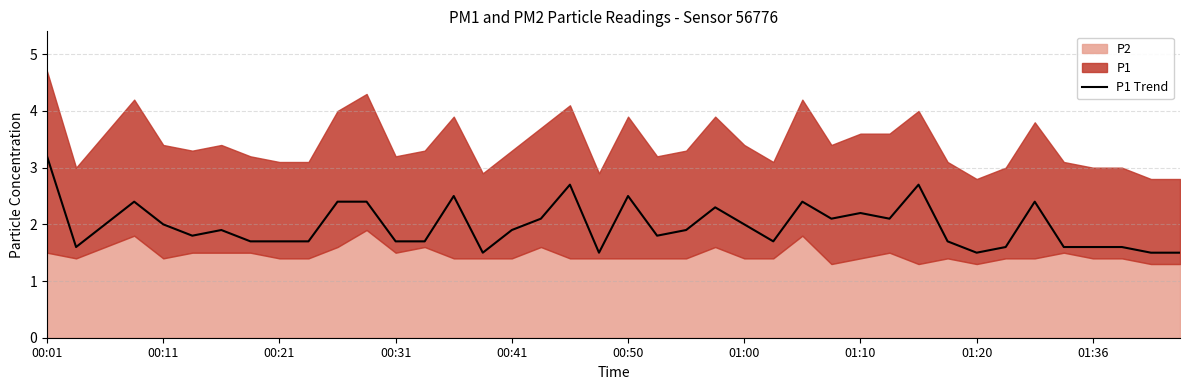

True or false: the data shows 0.8 at 27.

False